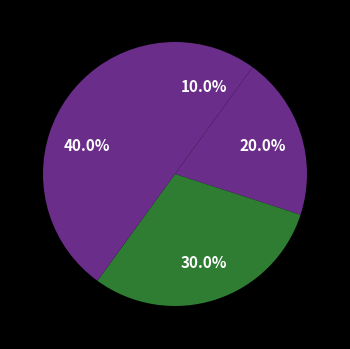

How many segments does this pie chart have?

4